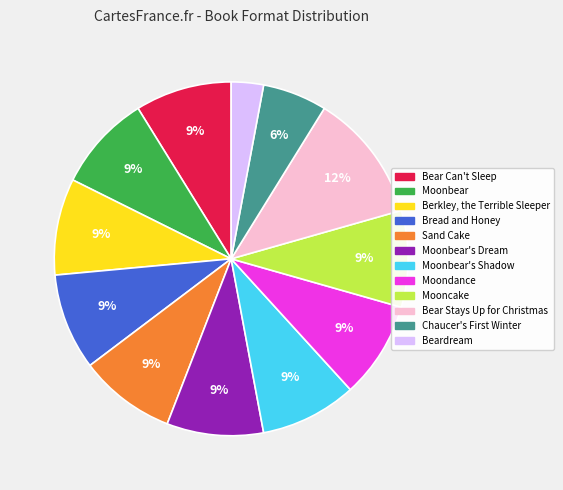

Does any single category account for the majority?

No